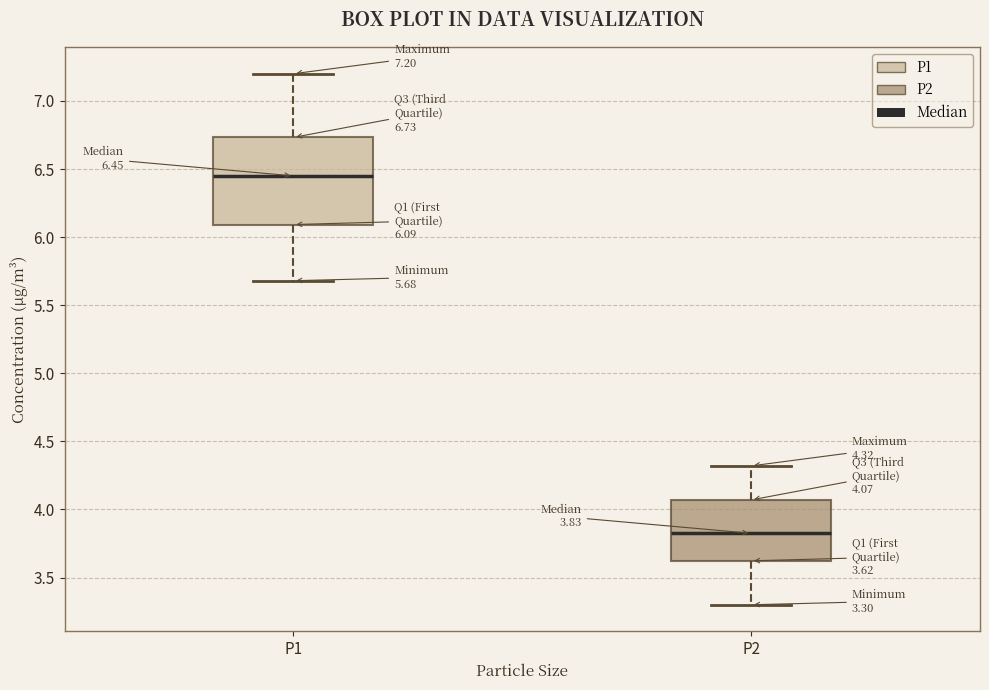

Which box has the highest median line?

P1